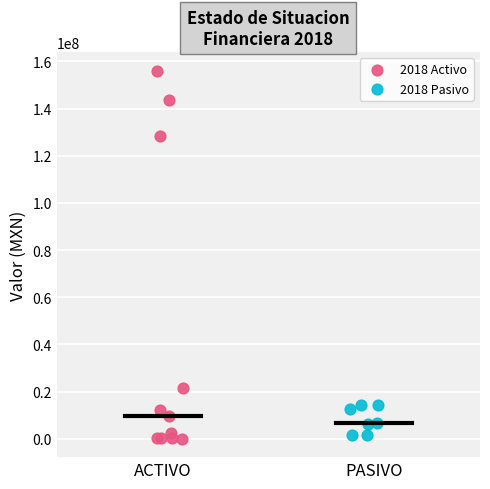

Which series reaches the maximum Y coordinate?

2018 Activo